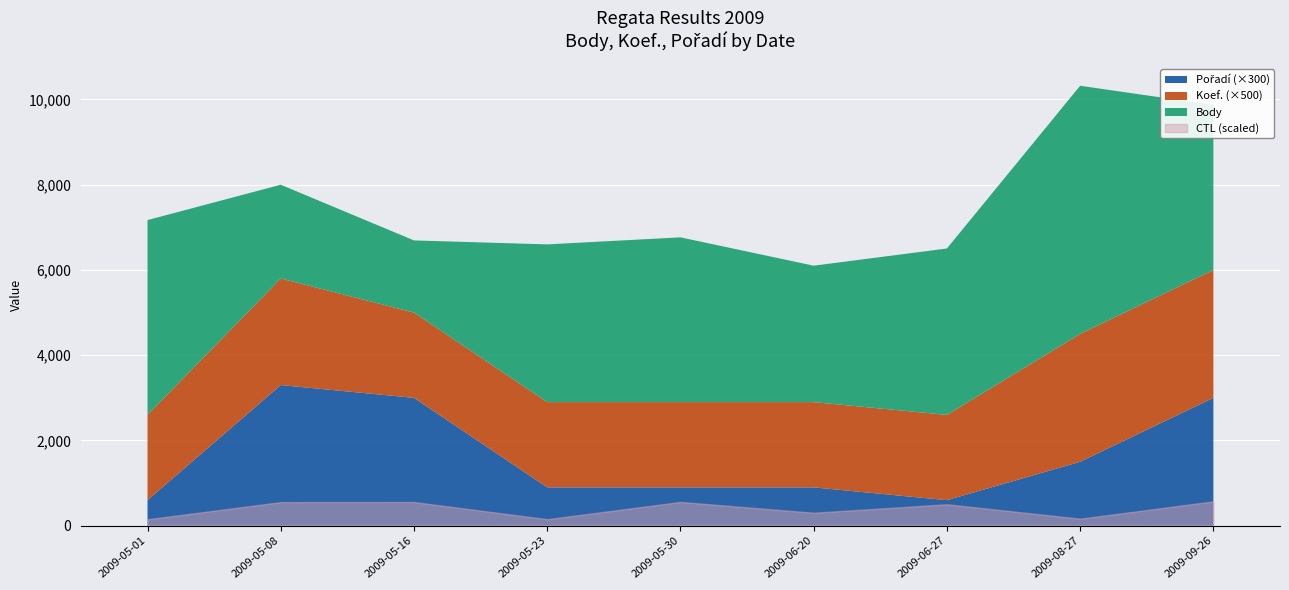

True or false: CTL and Pořadí cross at least once.

False